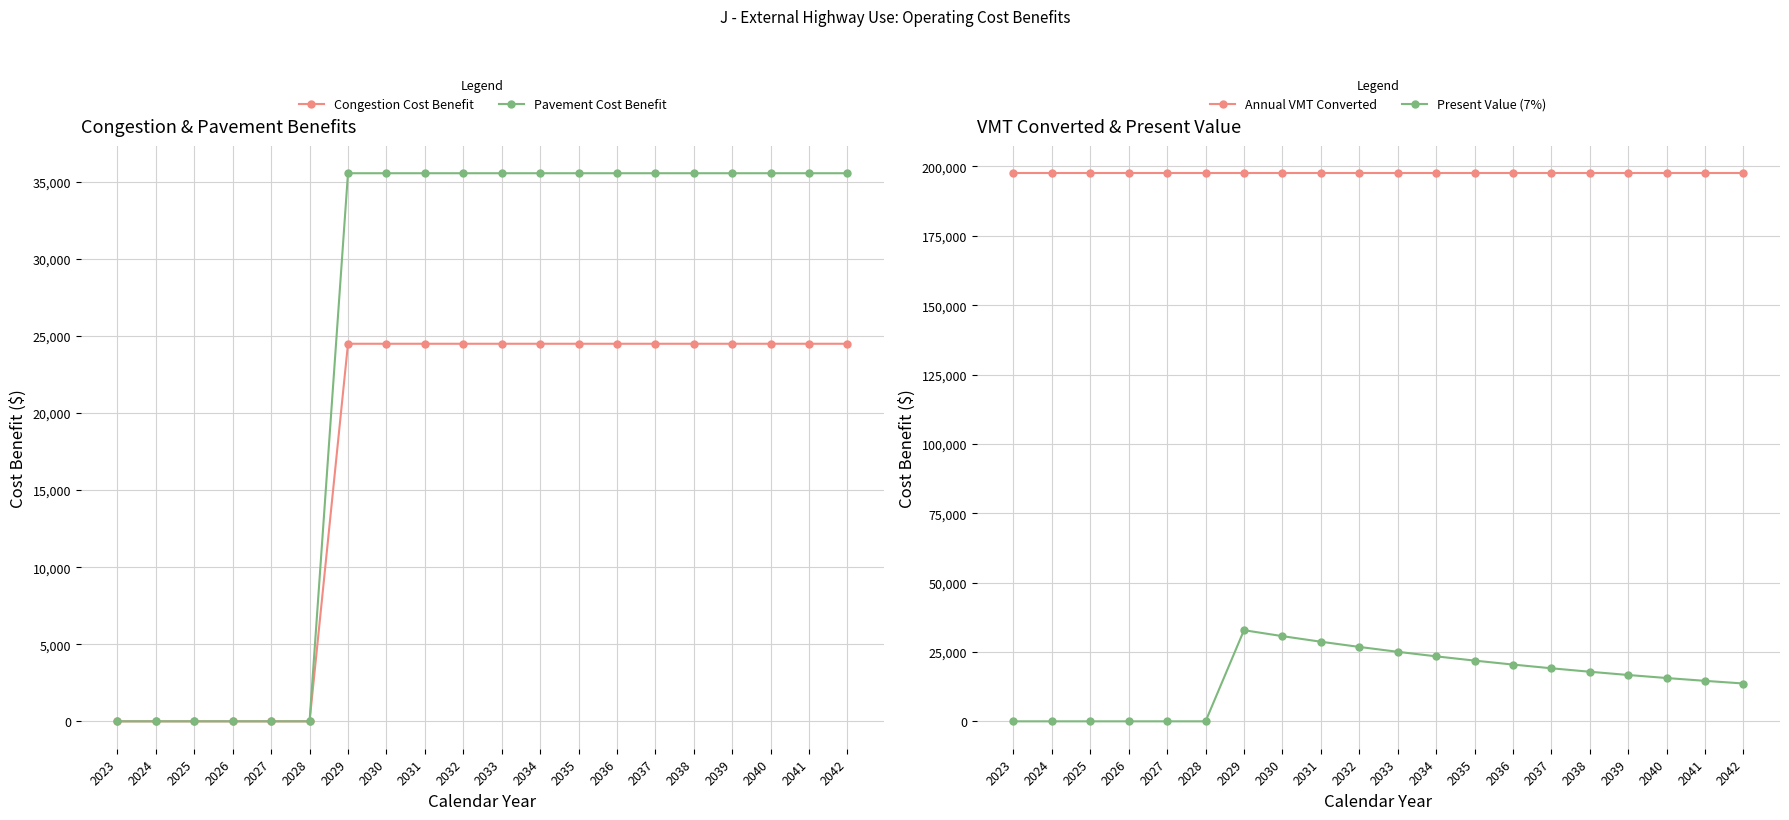

What is the difference between the Present Value (7%) values at 2033 and 2039?

8361.7